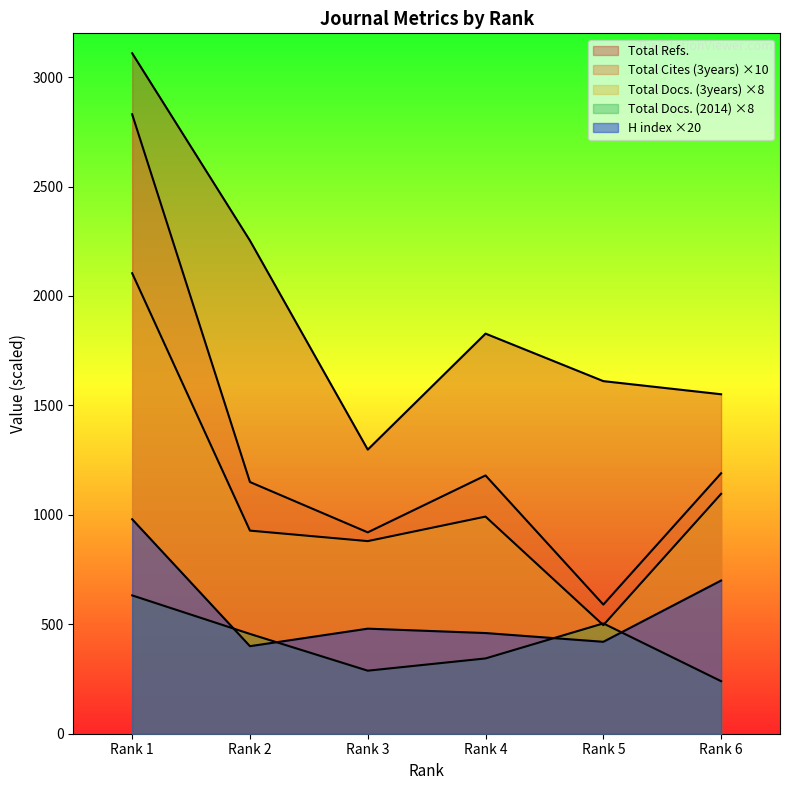

What is the approximate value of Total Cites (3years) at Rank 2, to the nearest 100?

1200